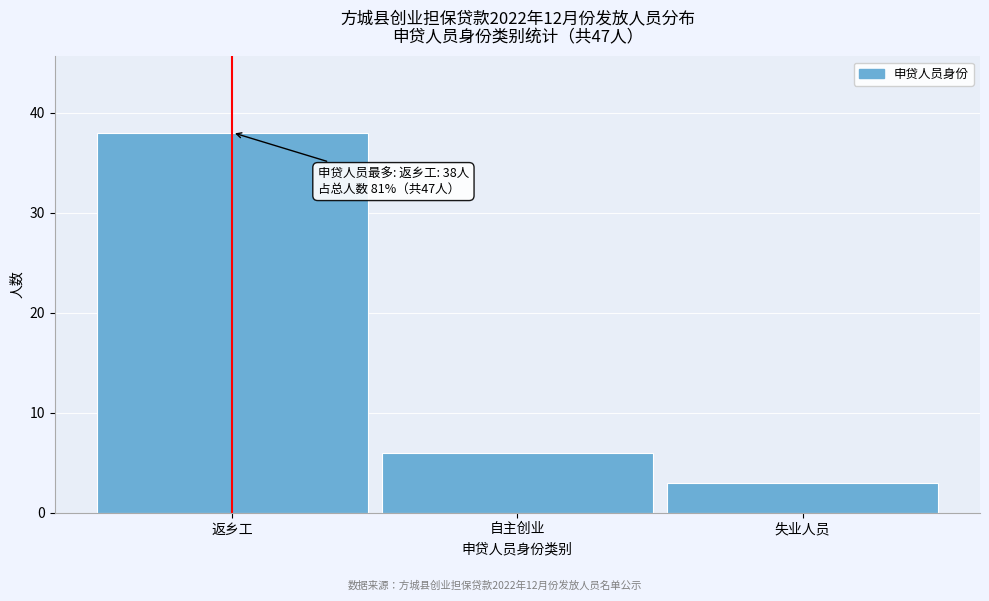

Reading left to right, list all the values displayed in this chart.

38	6	3